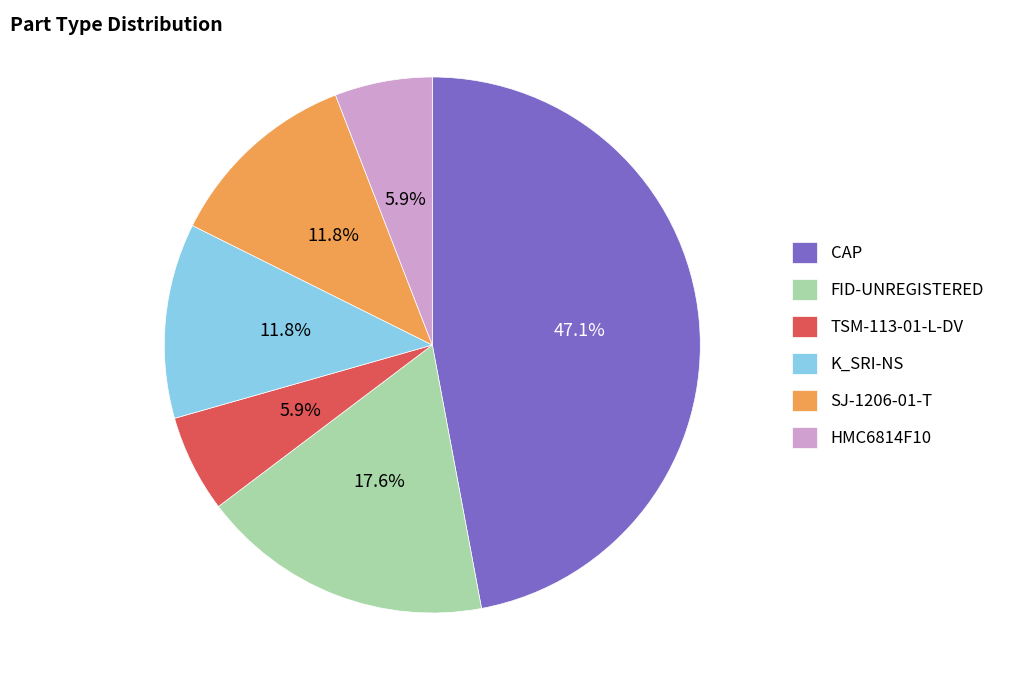

Count the number of slices in the pie.

6